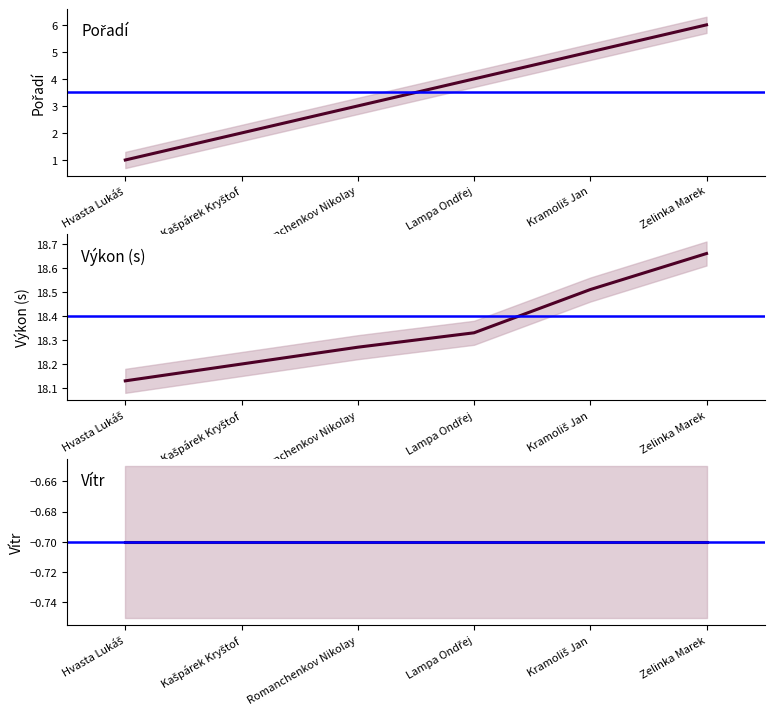

Is it true that Výkon equals 18.1 at Hvasta Lukáš?

True